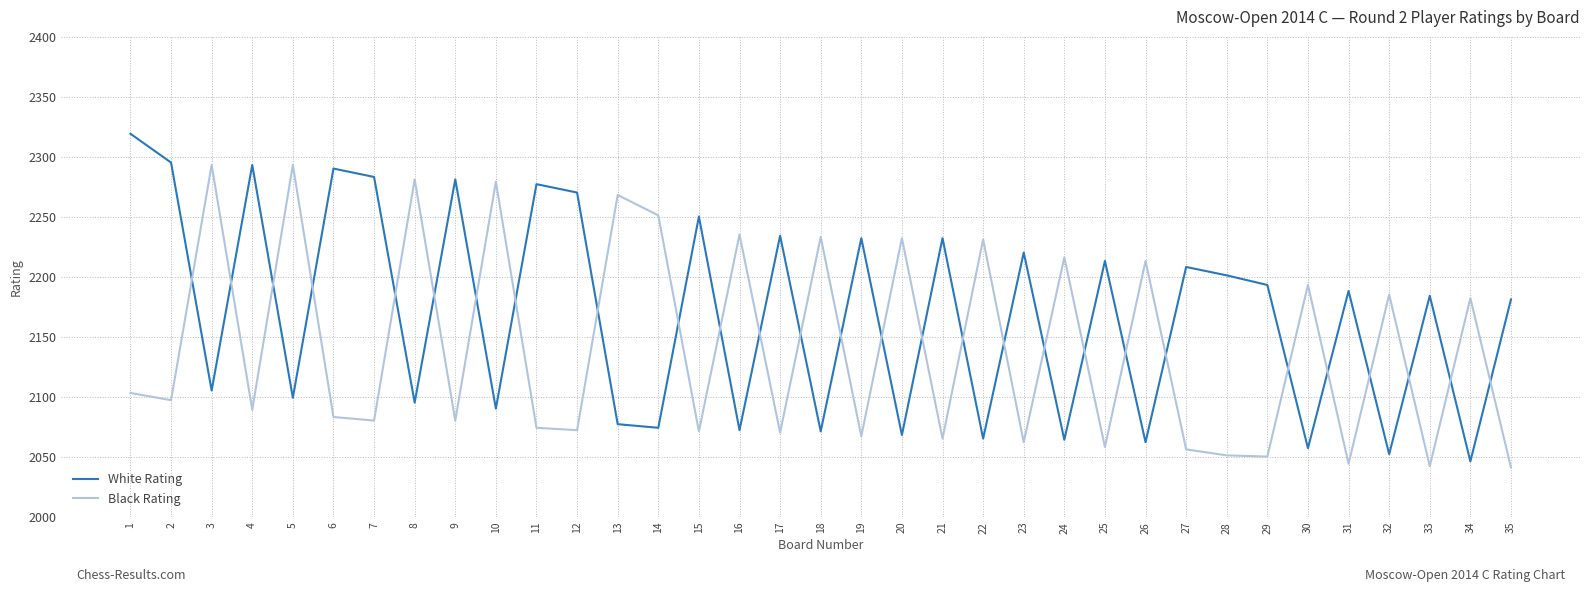

What is the sum of all Black Rating values?

74940